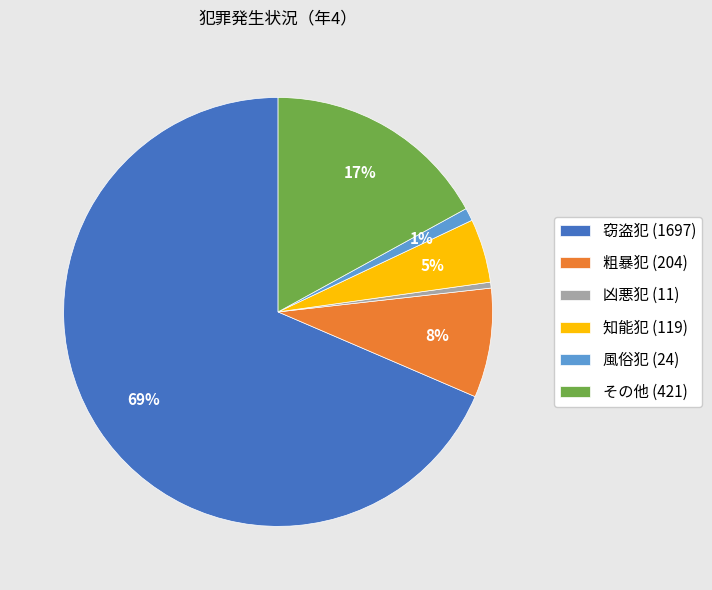

To the nearest percent, what is the average slice percentage?

17%